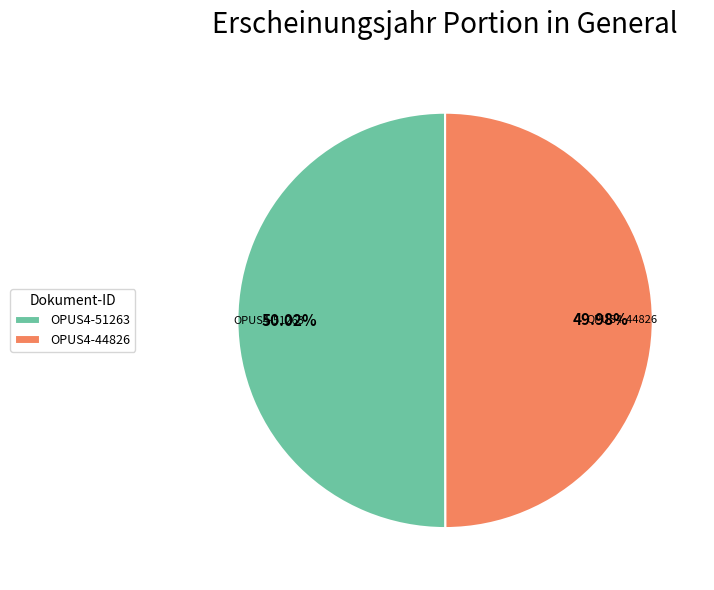

What is the ratio of the value at OPUS4-44826 to the value at OPUS4-51263?

1.0